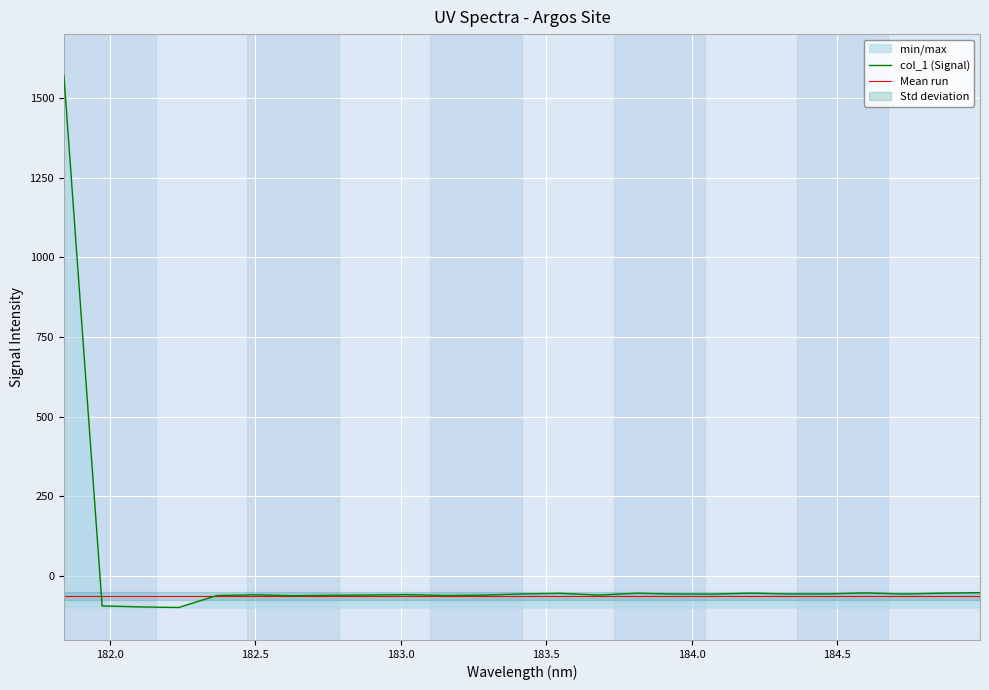

Where is the data nearest to the value 736?

184.9911297472